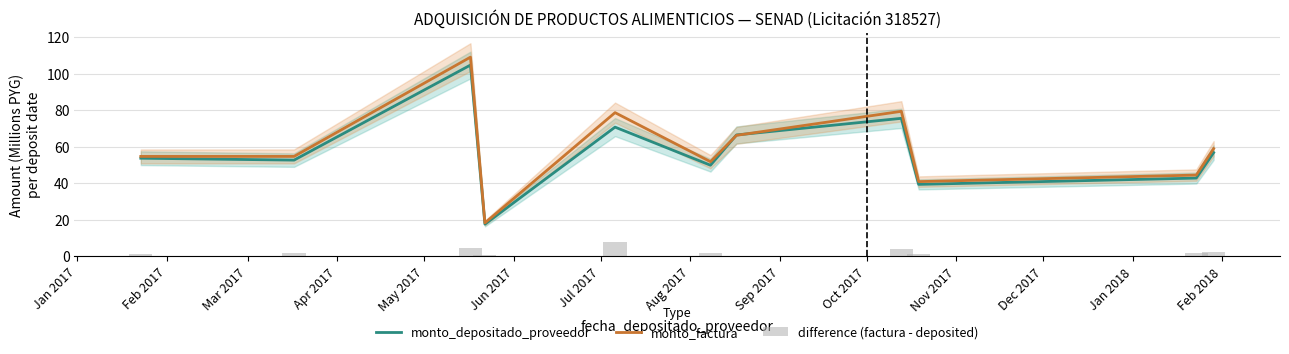

Does the chart contain stacked bars?

No